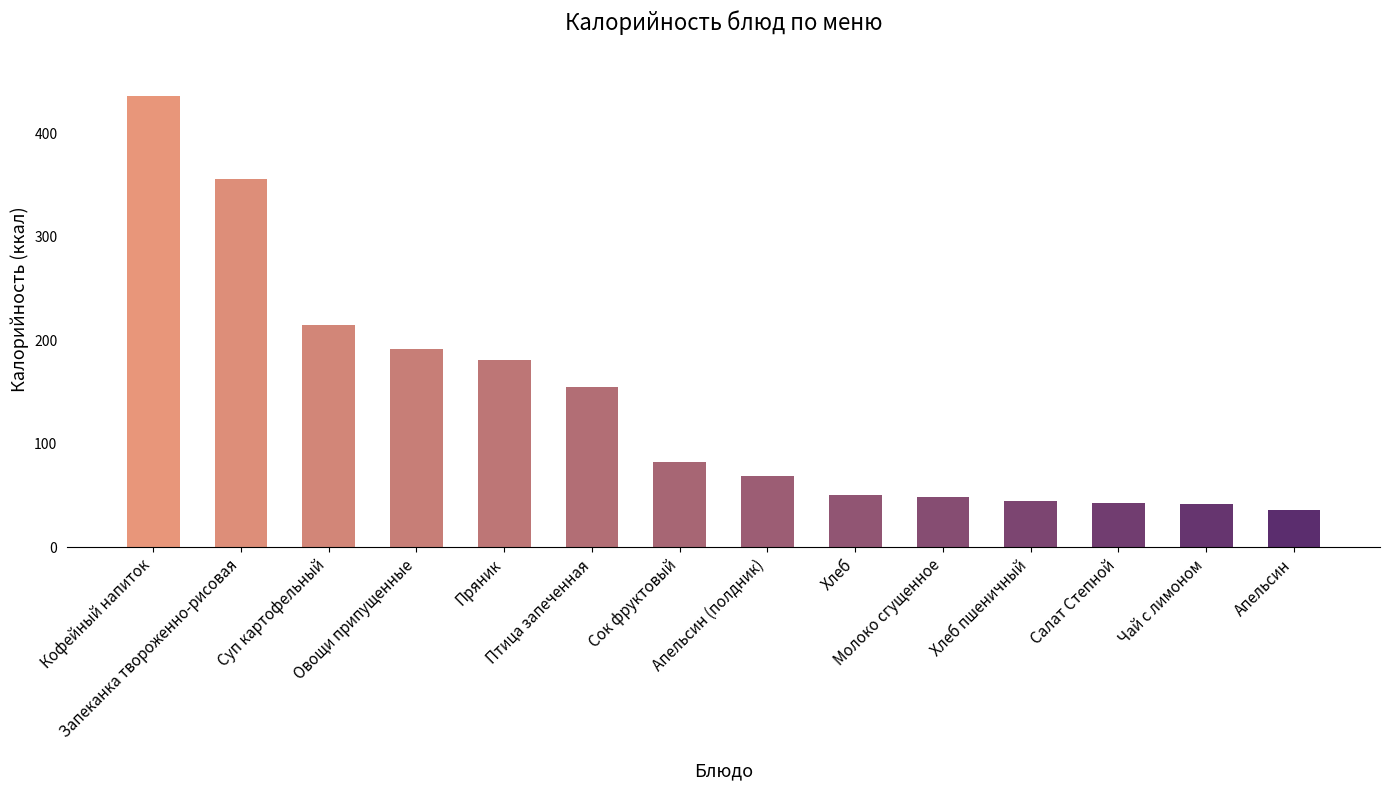

What is the value of the 4th bar from the left?

191.7